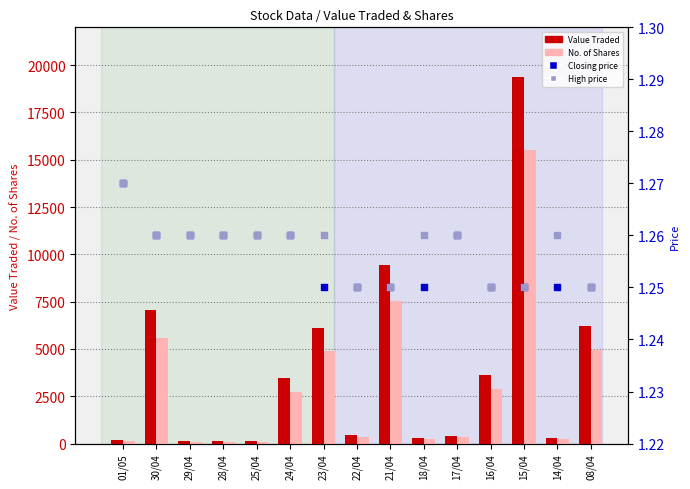

At which category is the sum across all series the highest?

15/04